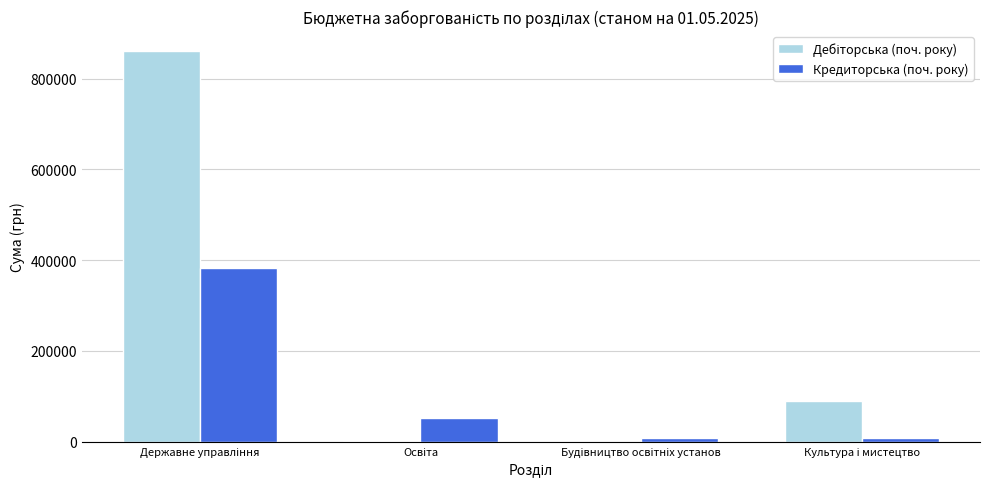

How many series are shown in this chart?

2